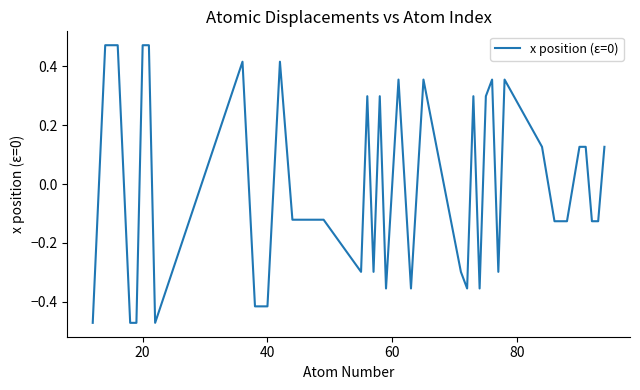

Does the chart have visible grid lines?

No